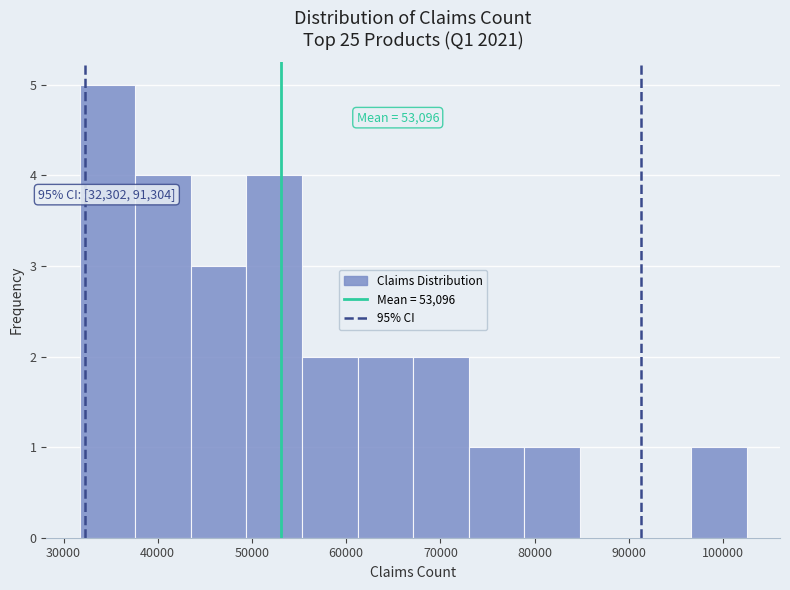

Which range on the x-axis has the tallest bar?

32000 to 38000